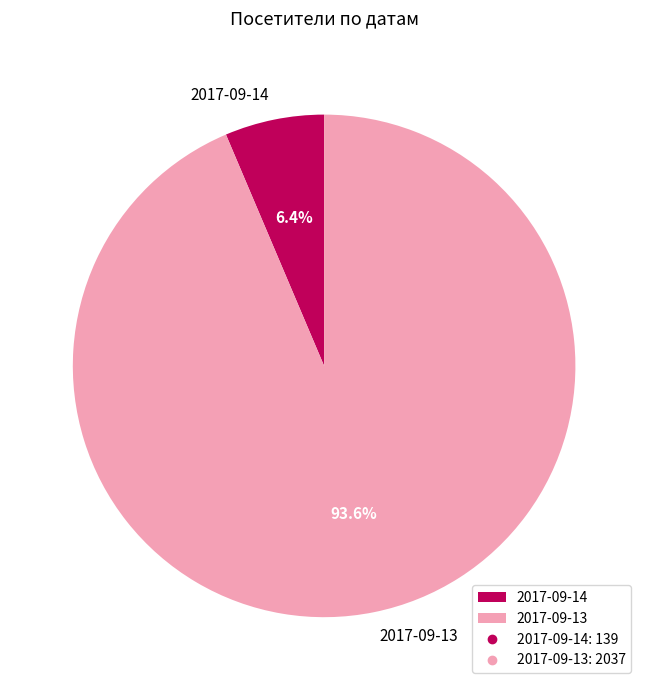

To the nearest percent, what is the difference between the 2017-09-14 and 2017-09-13 slice percentages?

87%